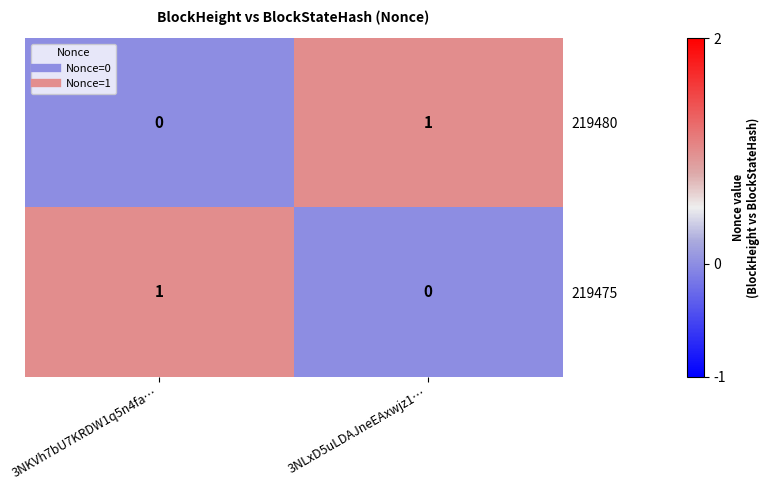

Reading right to left, transcribe all the data shown in this chart.

219480: 3NLxD5uLDAJneEAxwjz1…=1	3NKVh7bU7KRDW1q5n4fa…=0
219475: 3NLxD5uLDAJneEAxwjz1…=0	3NKVh7bU7KRDW1q5n4fa…=1